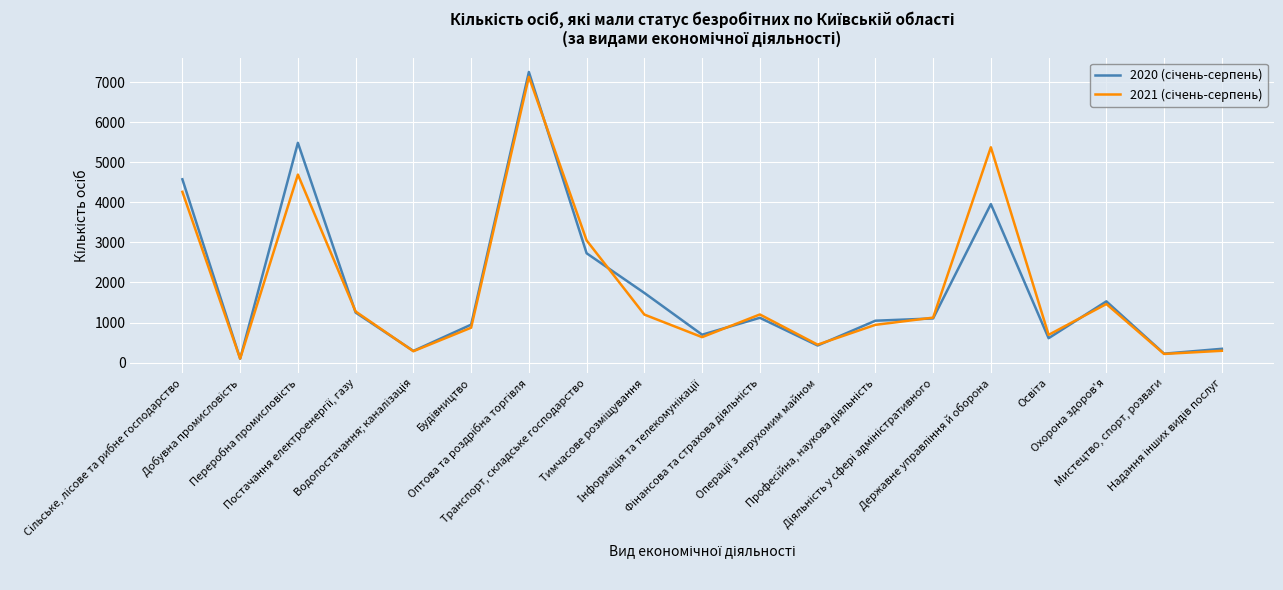

What is the maximum value shown in the chart?

7252